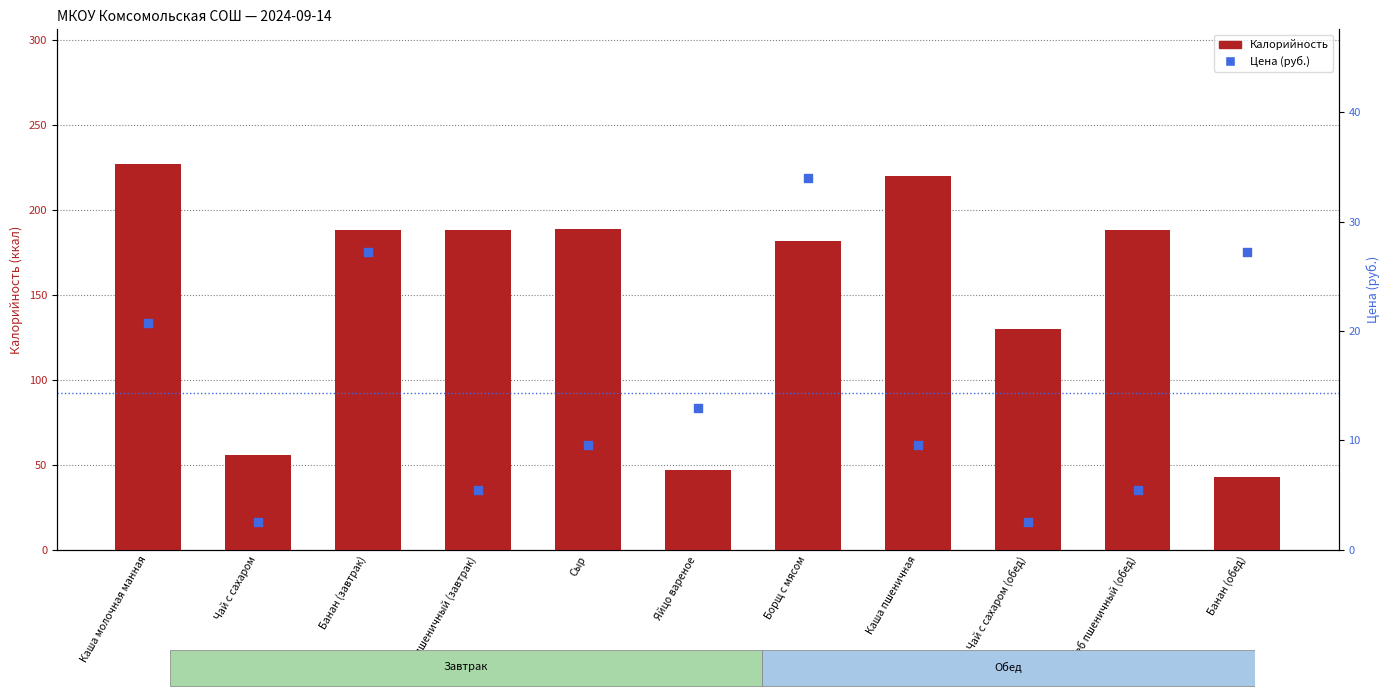

Is the value of Цена (руб.) at Каша пшеничная greater than the value of Калорийность at Хлеб пшеничный (обед)?

No